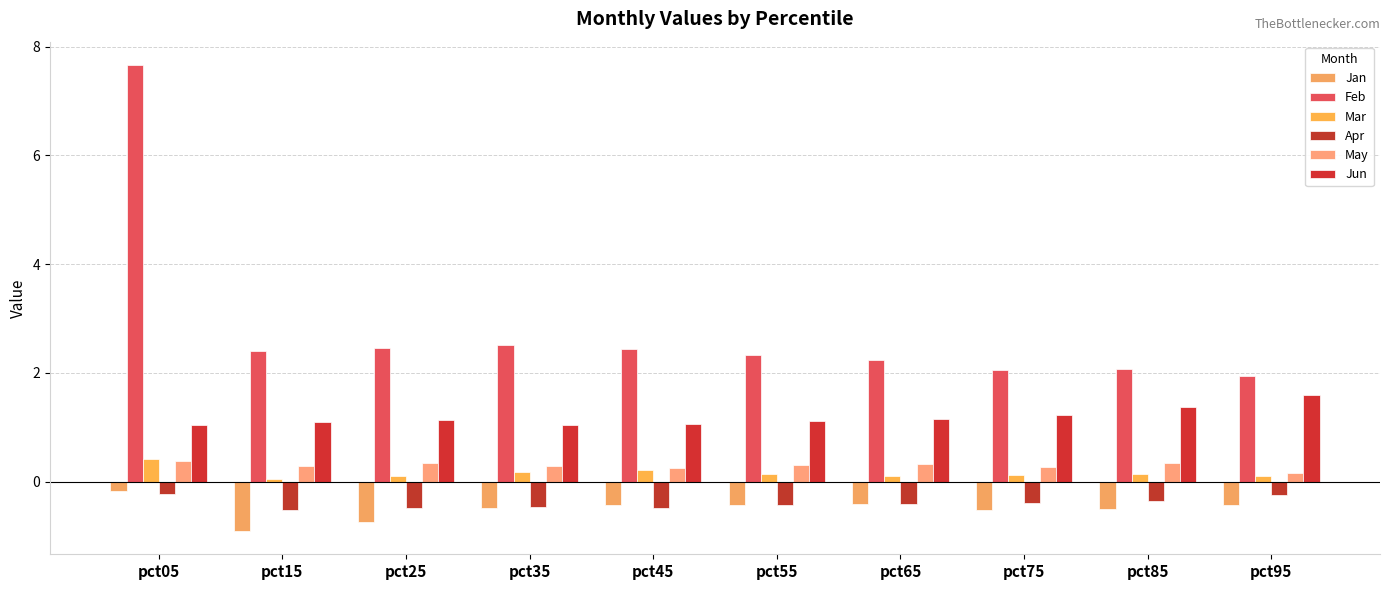

How many groups of bars are there?

10